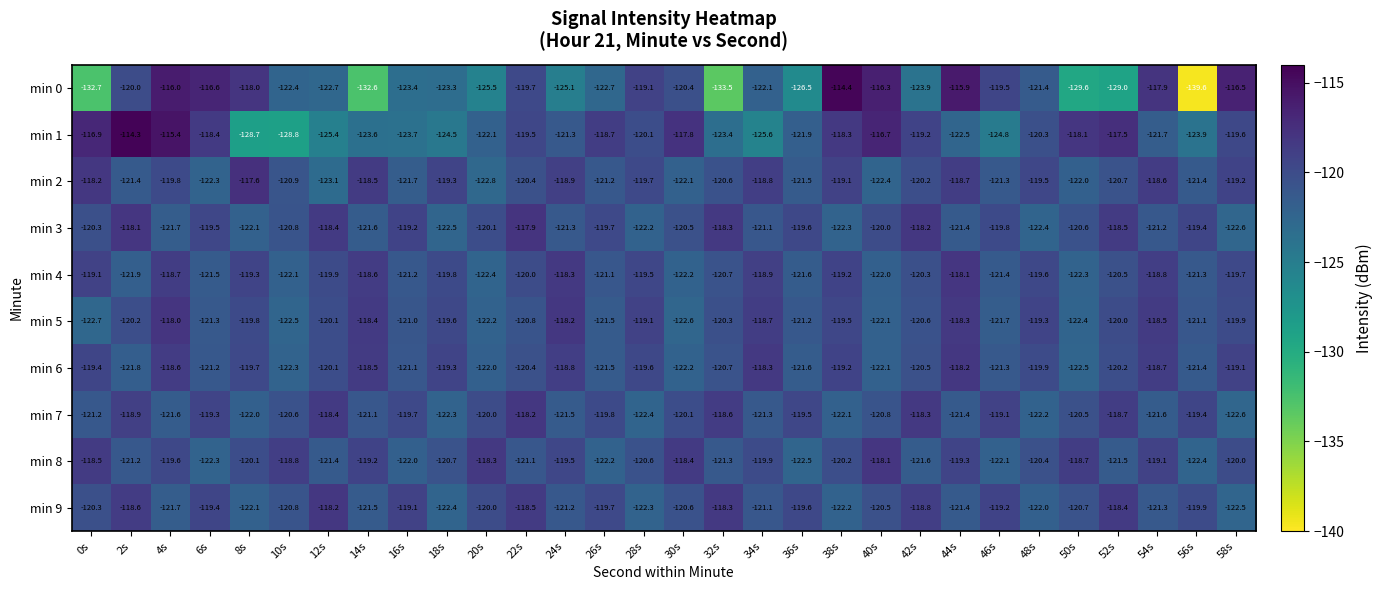

At which category is the sum across all series the highest?

4s